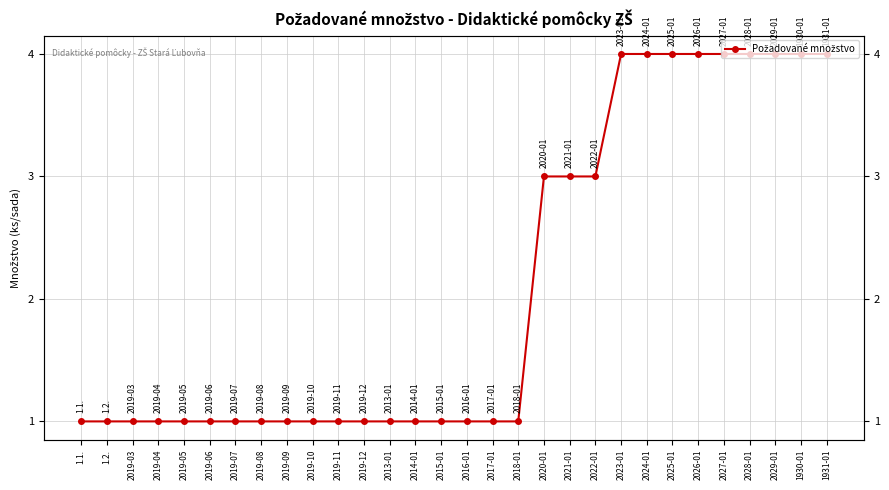

What is the ratio of the value at 2025-01 to the value at 2019-09?

4.0